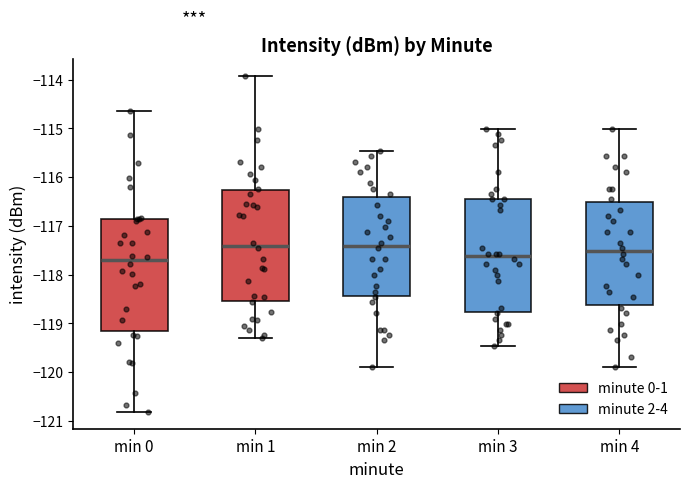

Where is the lower edge of the box for min 2 on the y-axis? The values are not printed on the chart, so give them approximately, as read against the axis.

-118.4